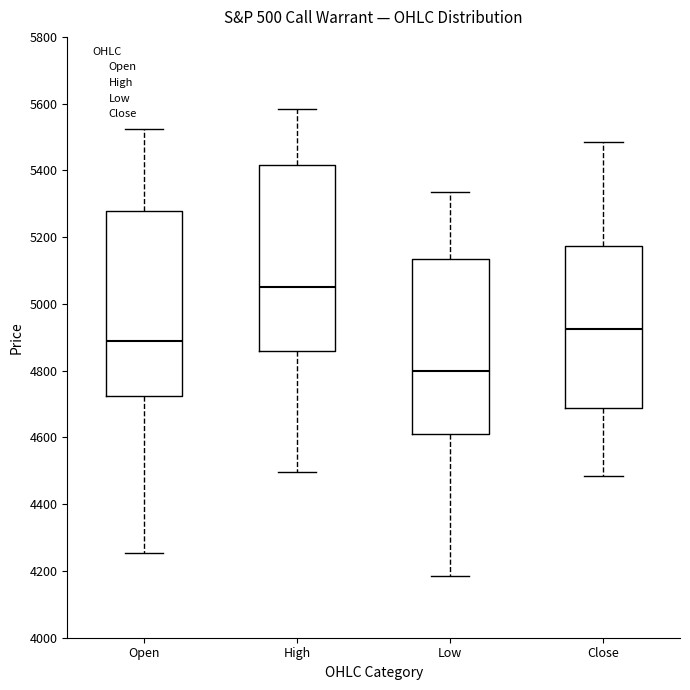

Where does the upper whisker of the box for High end on the y-axis? The values are not printed on the chart, so give them approximately, as read against the axis.

5580